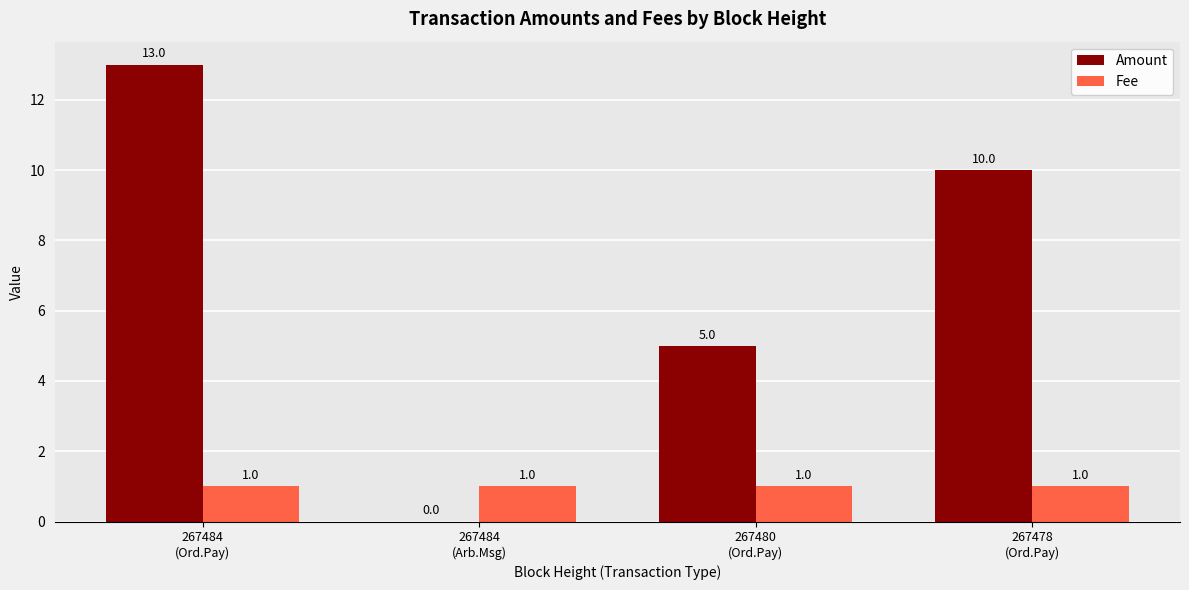

Which series has the largest total across all categories?

Amount